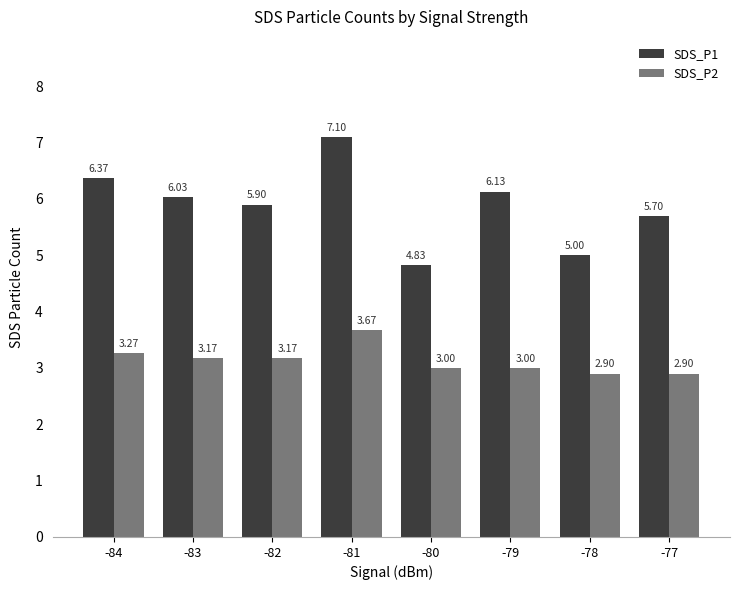

What is the value of the SDS_P1 bar at the 3rd from the left?

5.9